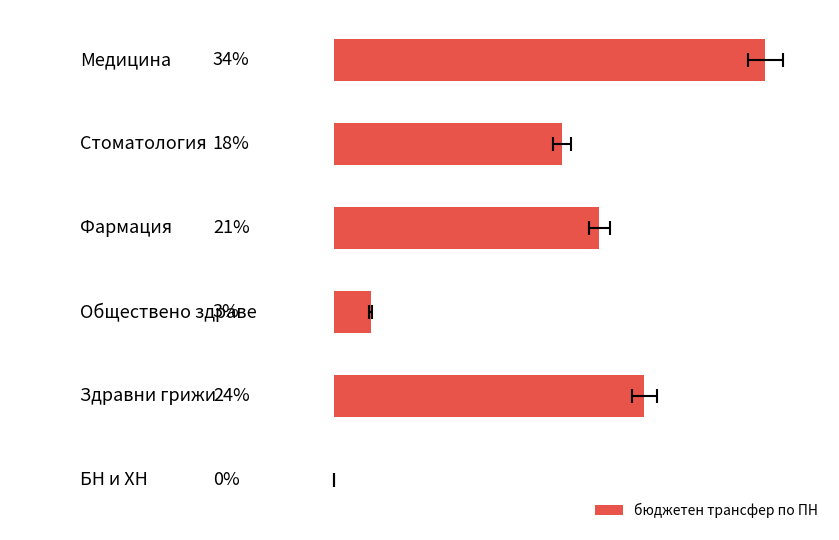

Reading right to left, transcribe all the data shown in this chart.

5=9230.0	4=9657487.5	3=1146810.0	2=8262527.0	1=7109833.5	0=13427008.0